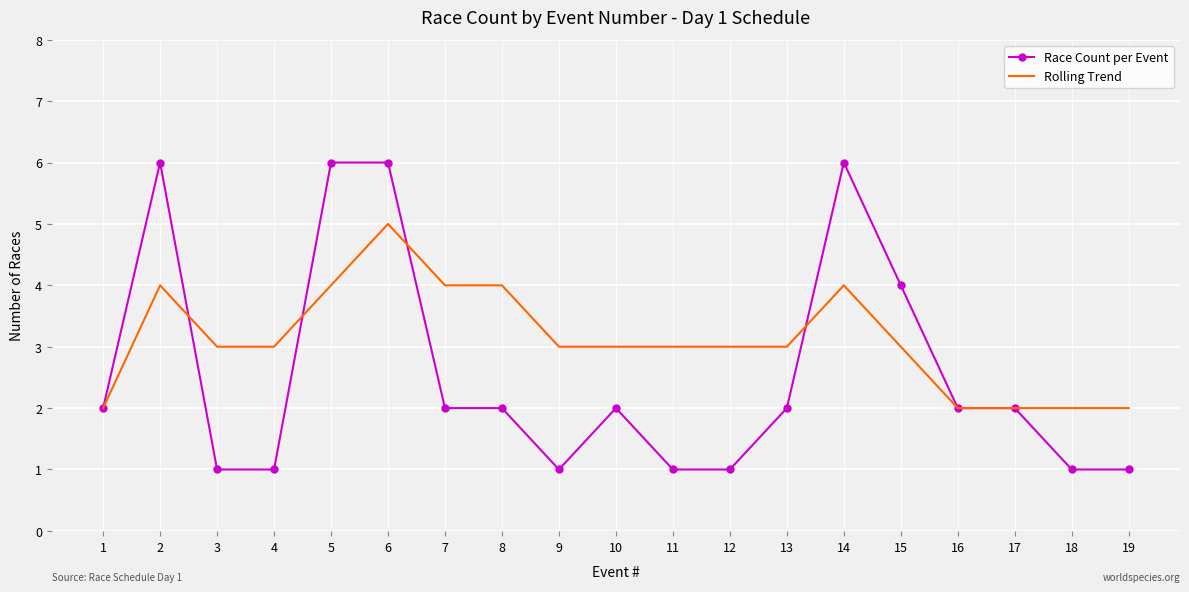

What is the maximum value for Race Count per Event?

6